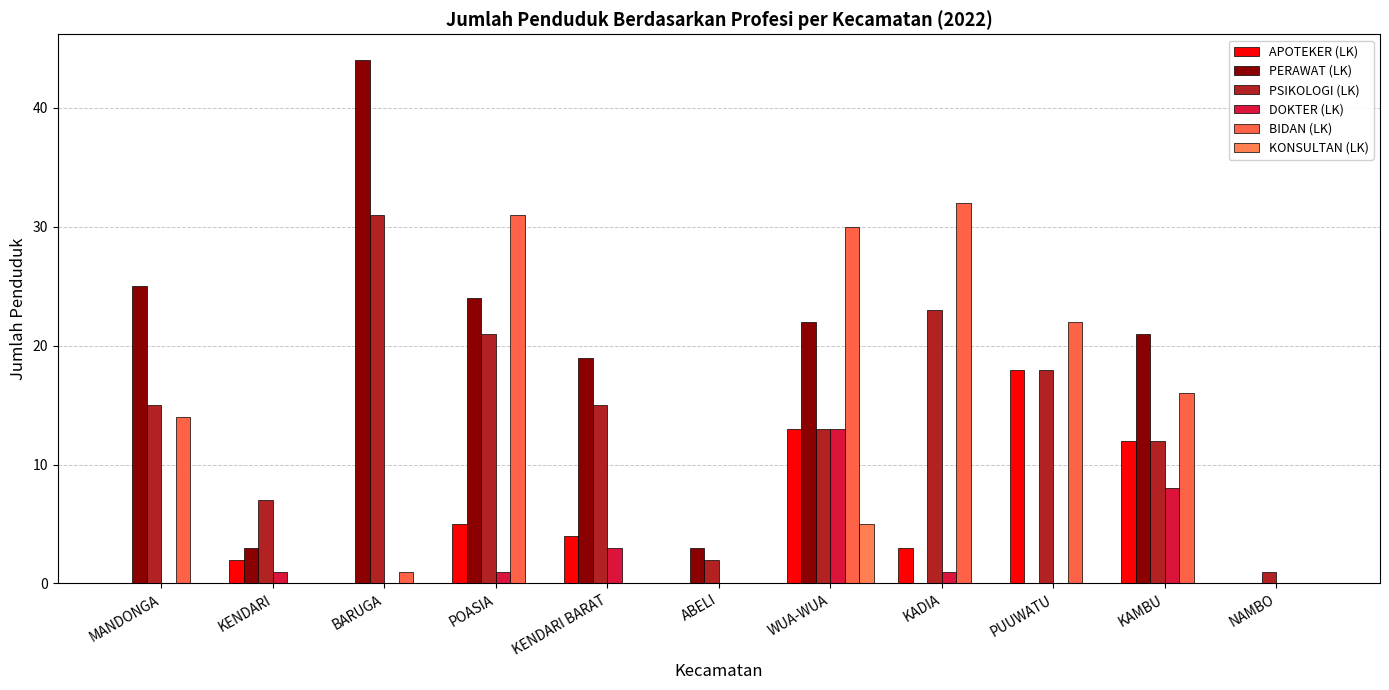

How many groups of bars are there?

11